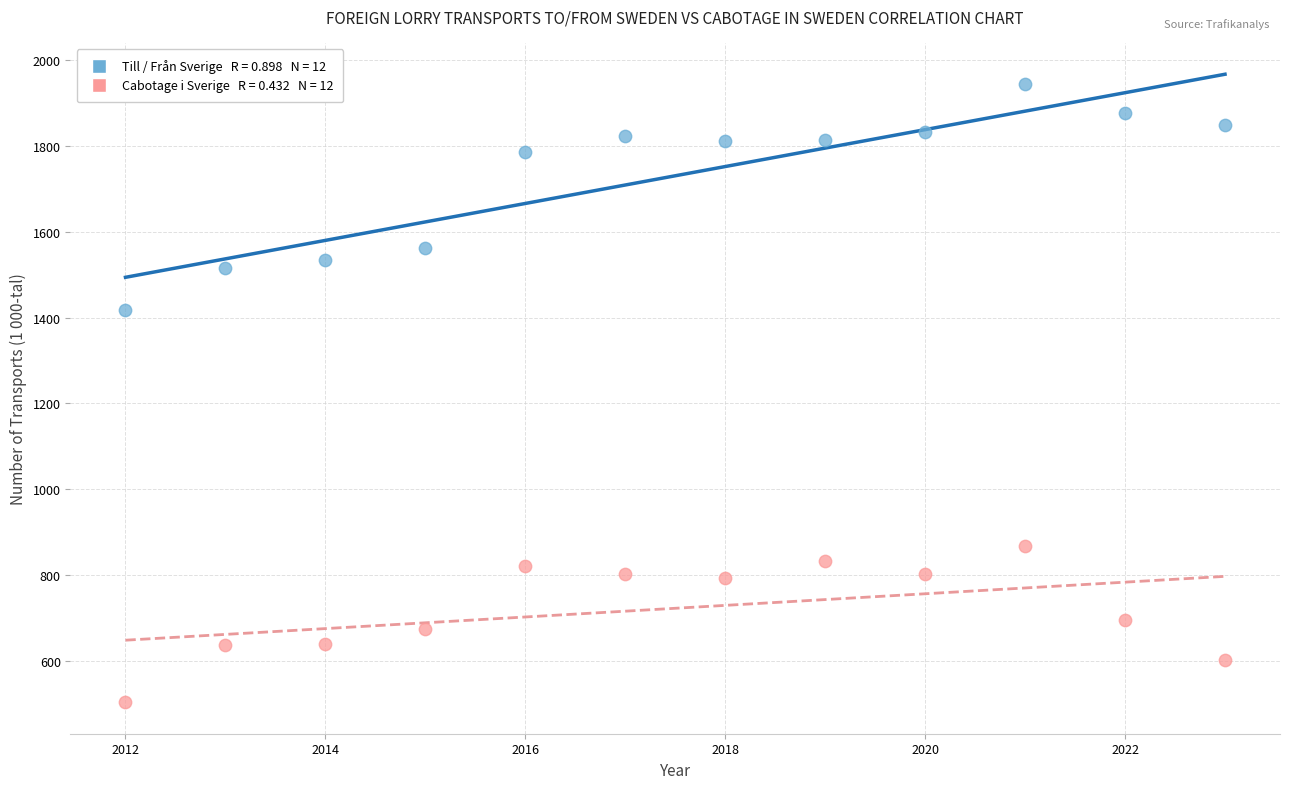

Across all series, what Y value is closest to 1223?

1416.8